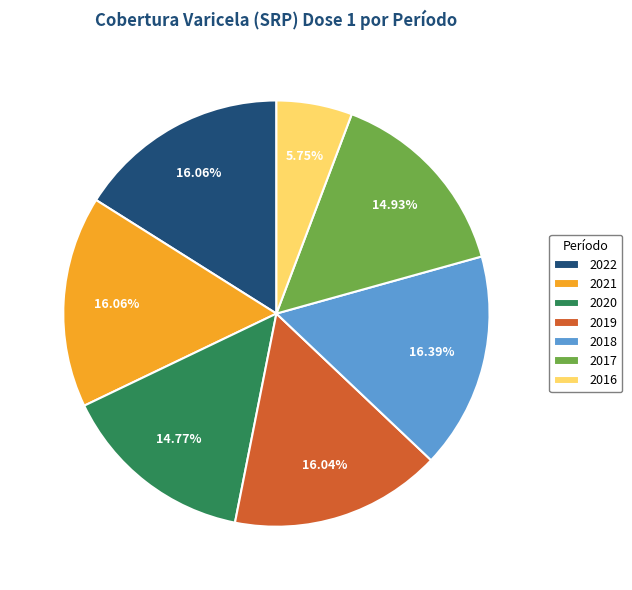

How many segments does this pie chart have?

7